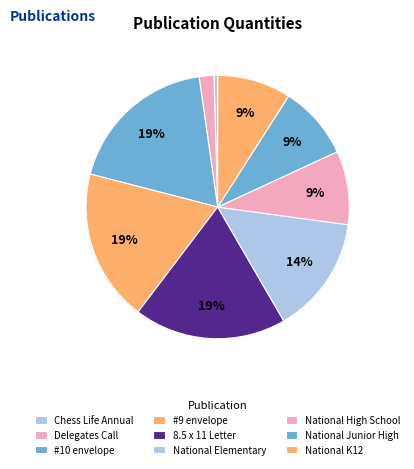

What is the change in value from Chess Life Annual to National K12?

+1425